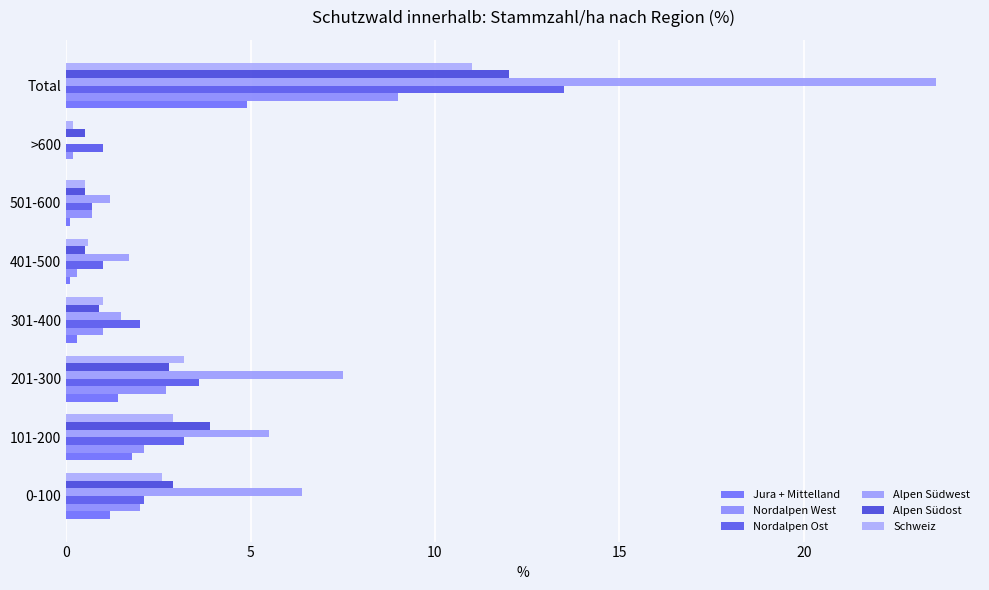

What position from the left is 501-600?

6